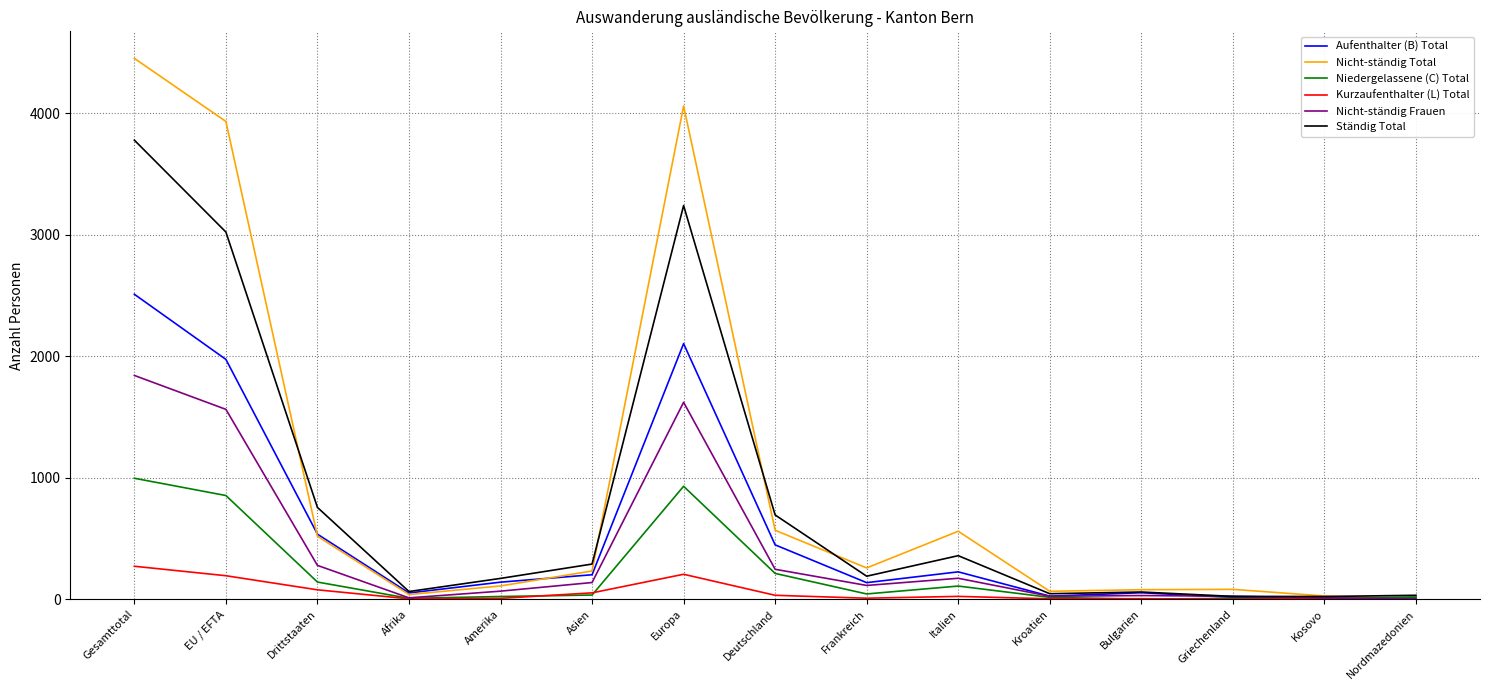

Count the number of data series in this chart.

6